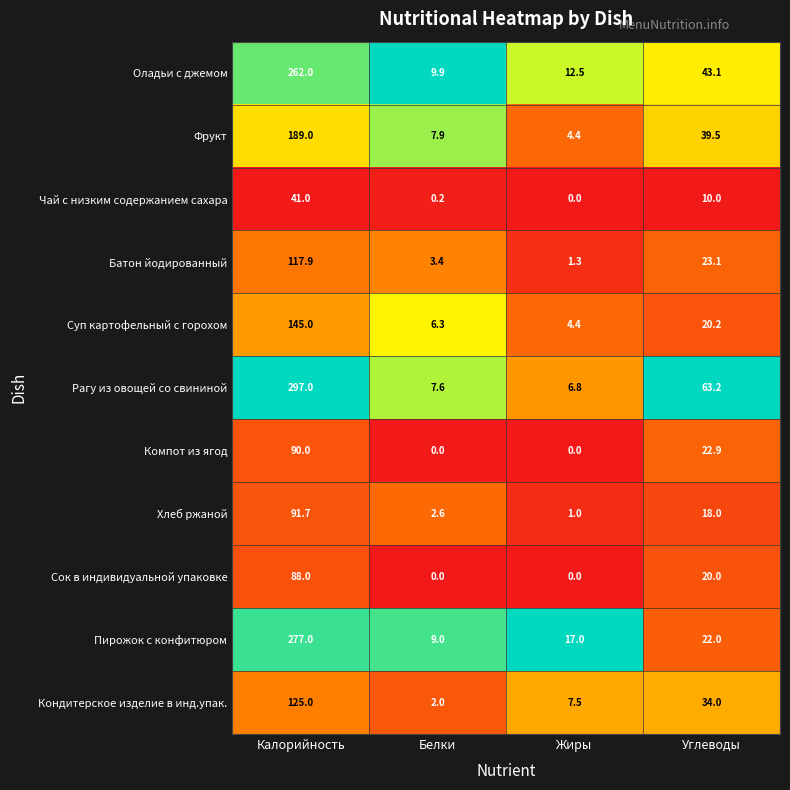

What is the difference between the highest and lowest values at Калорийность?

256.0